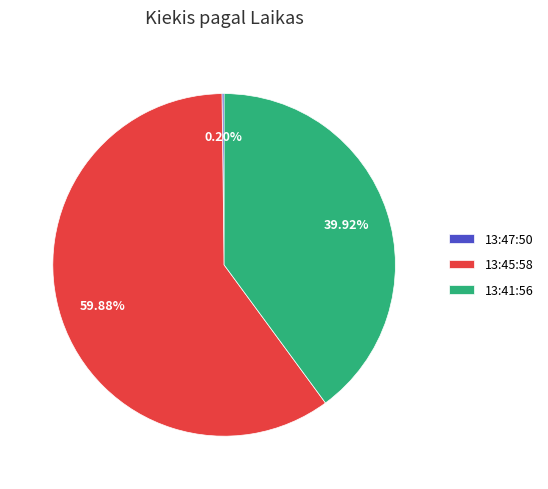

Is it true that 13:45:58 is 68% of the pie?

False